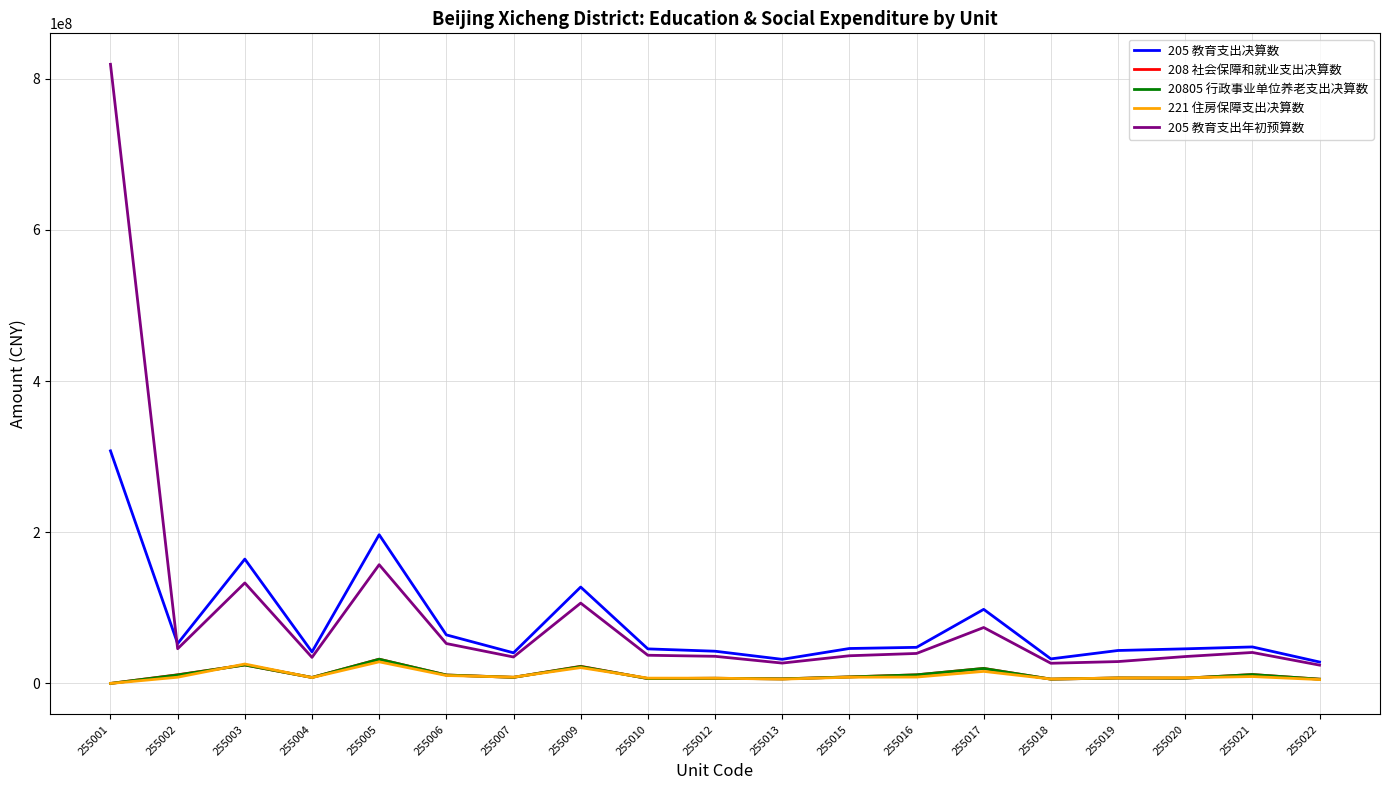

What is the difference between the 208 社会保障和就业支出决算数 values at 255001 and 255017?

19852488.6